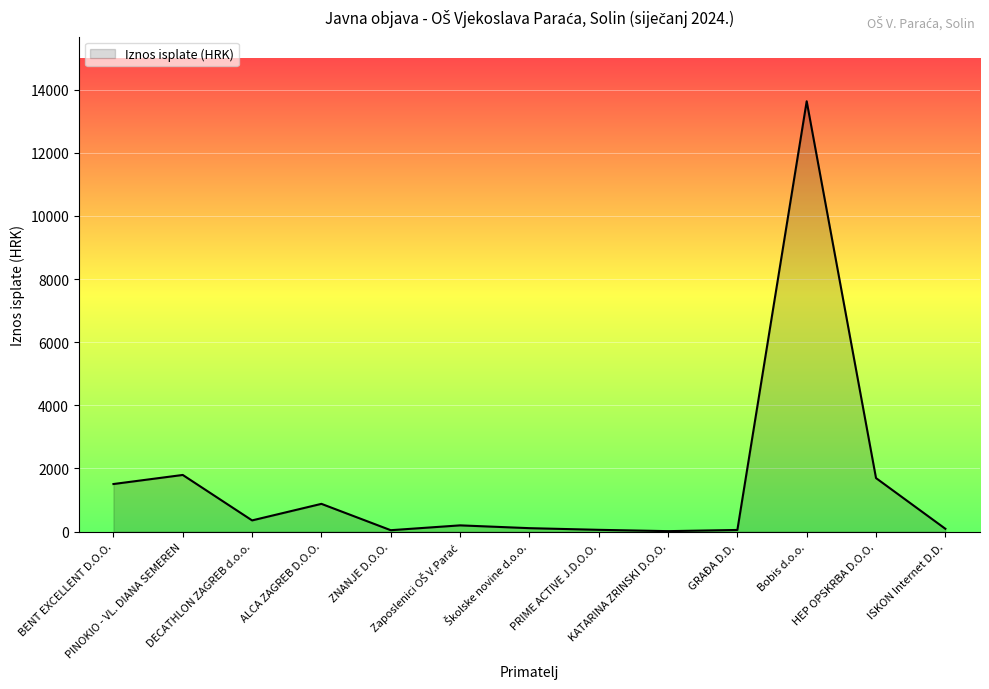

What is the difference between the maximum and minimum values?

13614.6